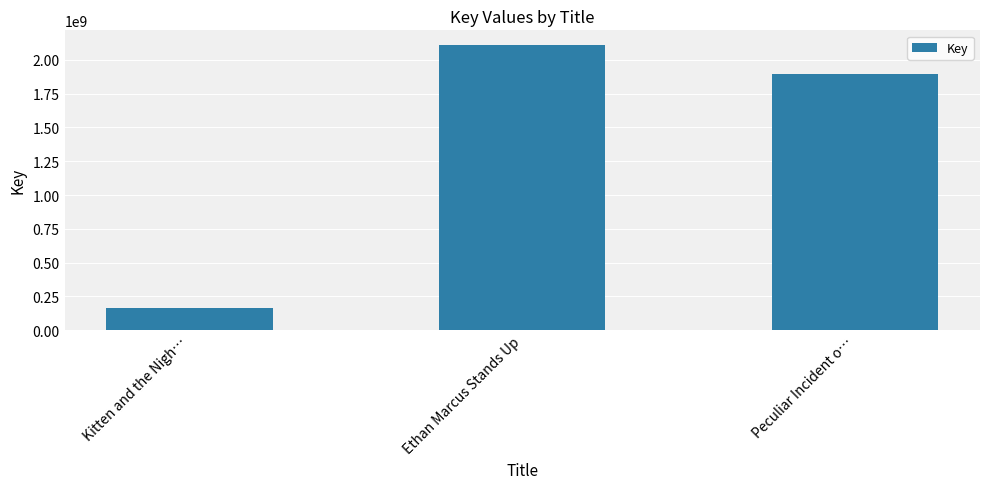

Which category has the highest value across all series?

Ethan Marcus Stands Up